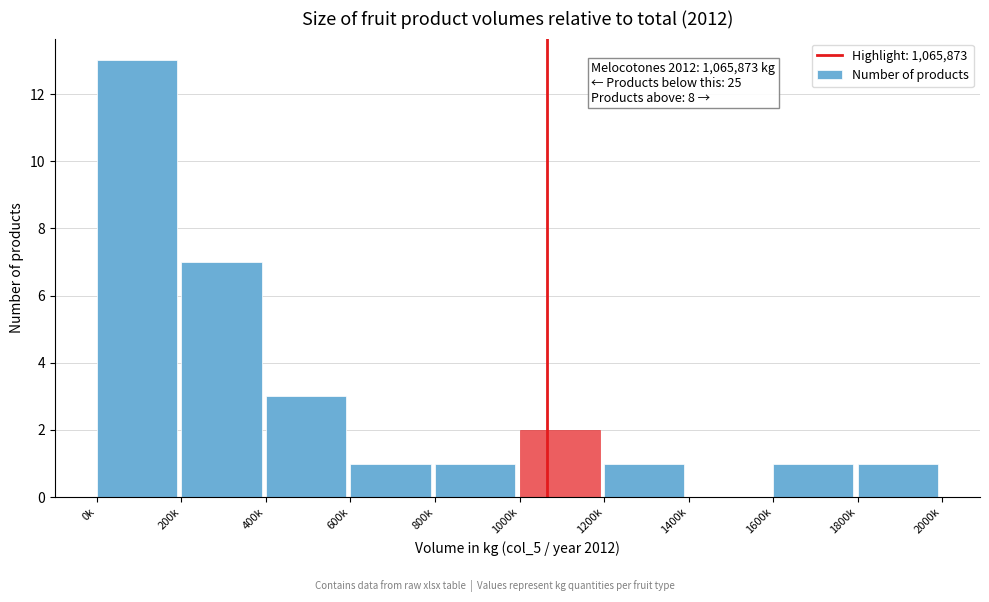

Reading left to right, list all the values displayed in this chart.

0k=13	200k=7	400k=3	600k=1	800k=1	1000k=2	1200k=1	1400k=0	1600k=1	1800k=1